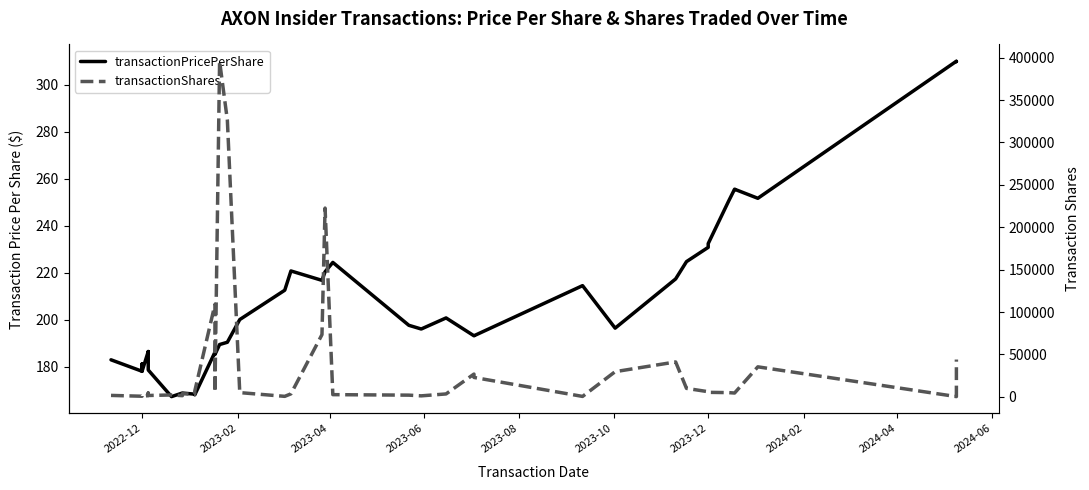

How many data points does each series have?

40